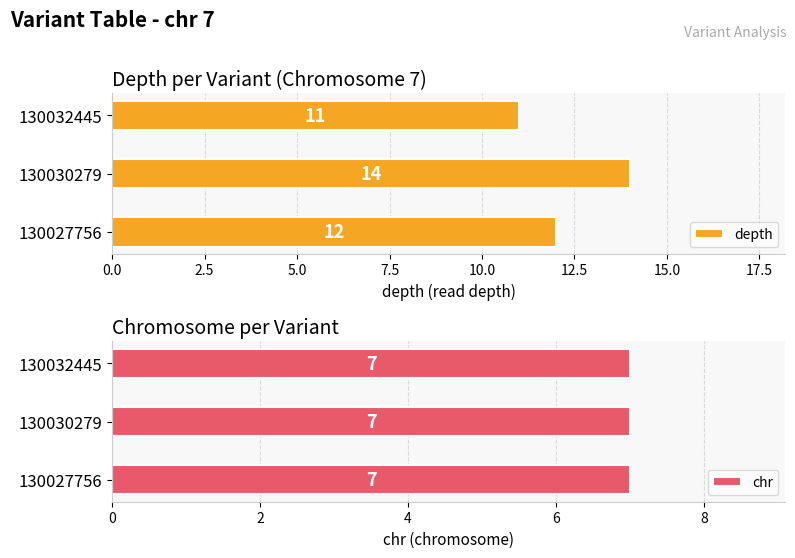

True or false: chr has a value of 0.7 at 5.0.

False